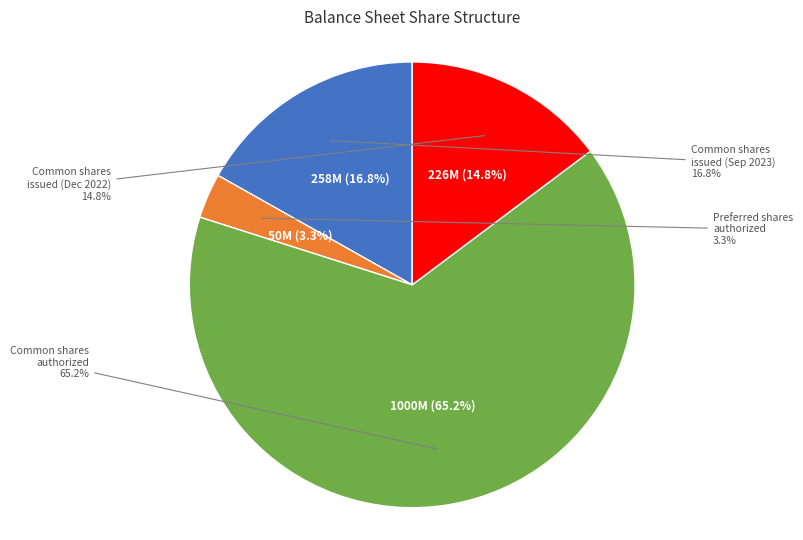

How many slices are in this pie chart?

4